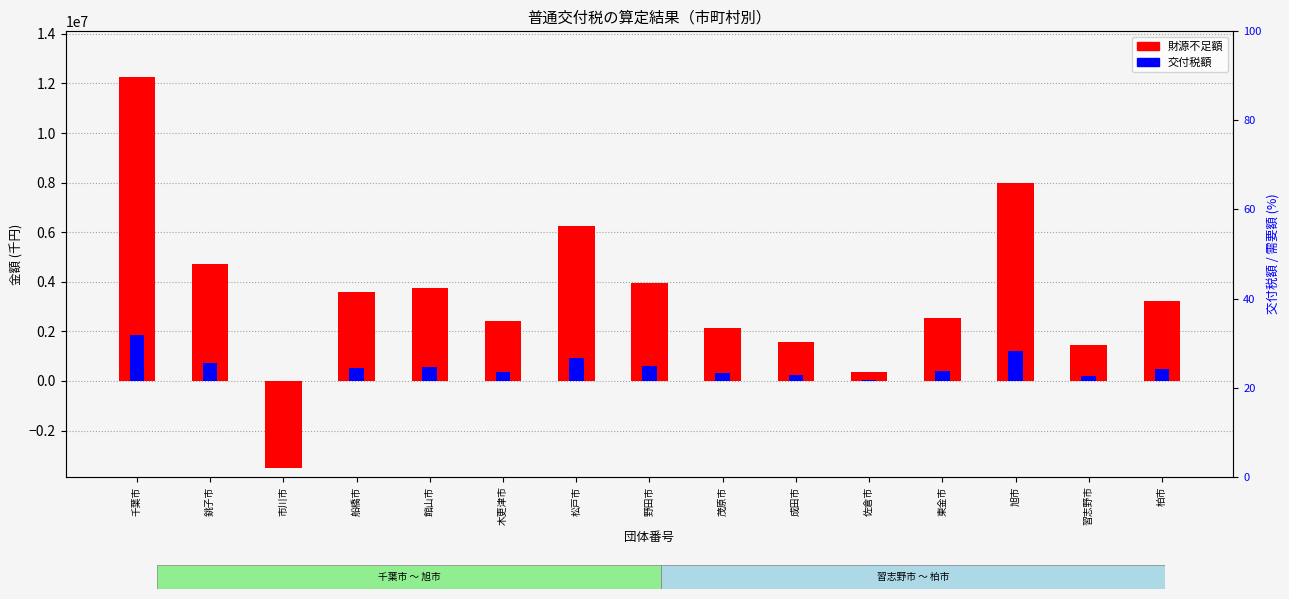

Reading left to right, list all the values displayed in this chart.

財源不足額: 千葉市=12262444.0	銚子市=4711118.0	市川市=-3509941.0	船橋市=3592080.0	館山市=3744918.0	木更津市=2420078.0	松戸市=6260829.0	野田市=3948323.0	茂原市=2150046.0	成田市=1565713.0	佐倉市=380580.0	東金市=2543623.0	旭市=7978858.0	習志野市=1464768.0	柏市=3219211.0
交付税額: 千葉市=1839366.6	銚子市=713561.1	市川市=0.0	船橋市=535110.4	館山市=567286.3	木更津市=365000.8	松戸市=942531.6	野田市=596462.1	茂原市=324671.5	成田市=237090.4	佐倉市=55272.6	東金市=384862.5	旭市=1209087.5	習志野市=219443.7	柏市=481707.2